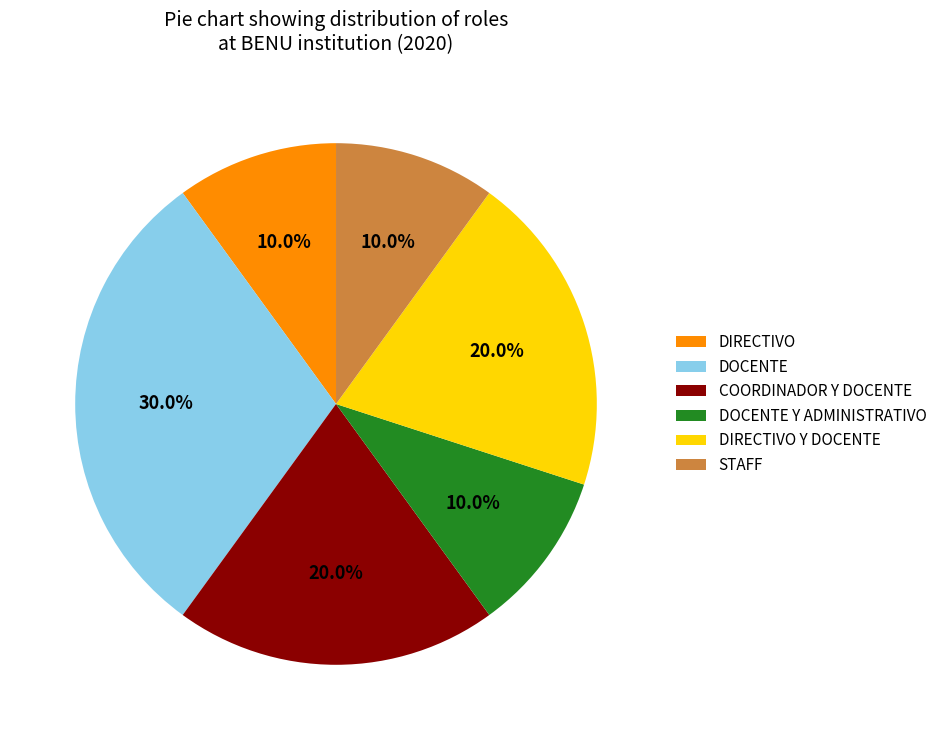

To the nearest percent, what percentage of the pie is DIRECTIVO Y DOCENTE?

20%